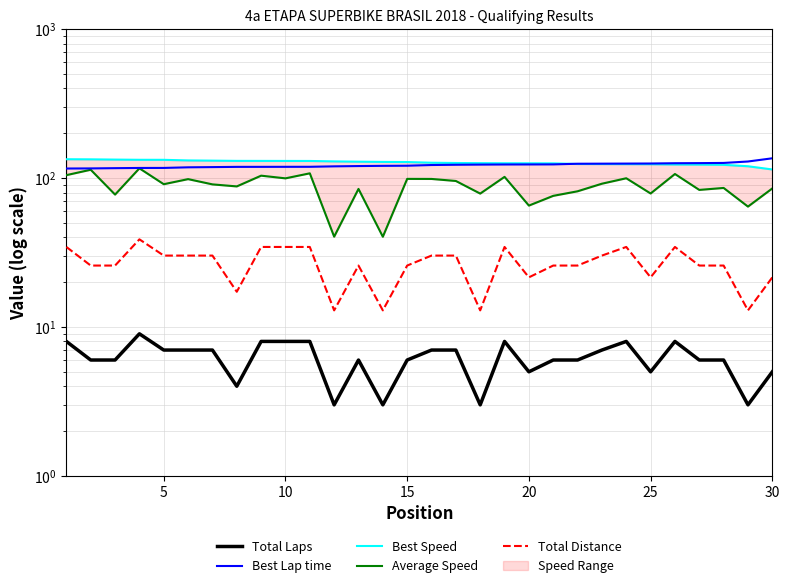

What is the difference between the second highest and minimum values in the Best Speed series?

19.4